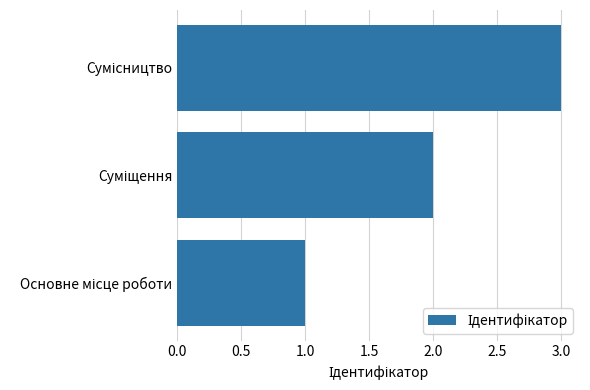

Count the number of data series in this chart.

1